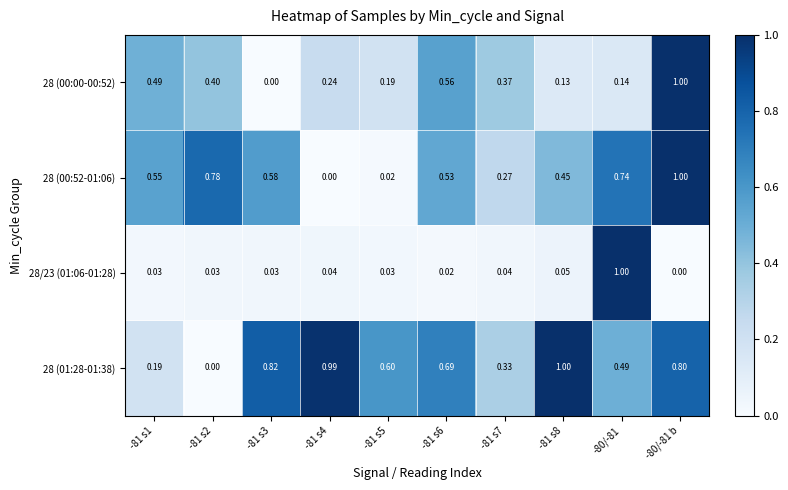

Is the value of 28 (00:00-00:52) at -81 s4 greater than the value of 28 (00:52-01:06) at -80/-81 b?

No